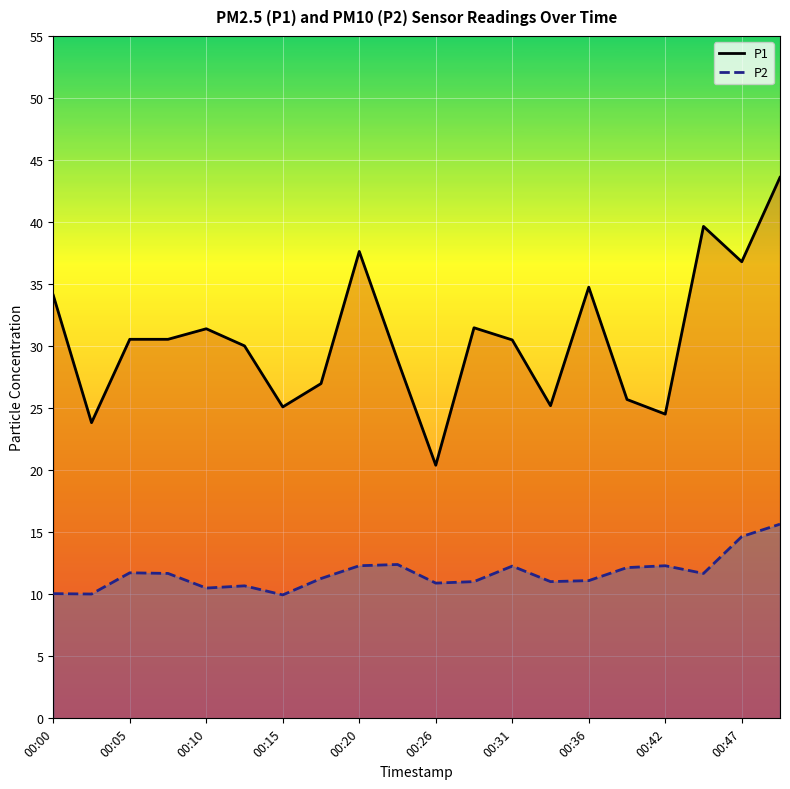

What is the lowest value of the P2 series?

9.9